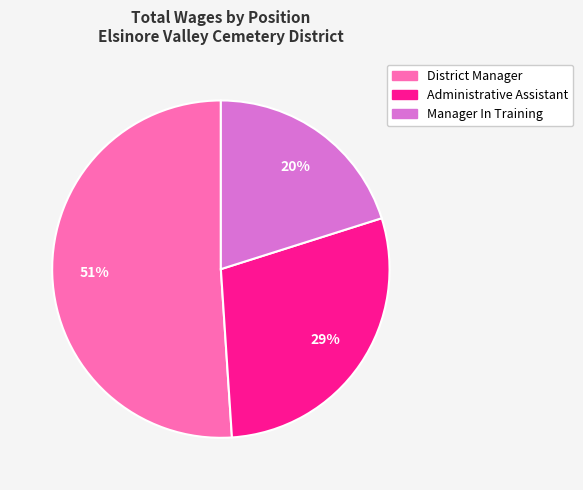

Which slice is the largest?

District Manager